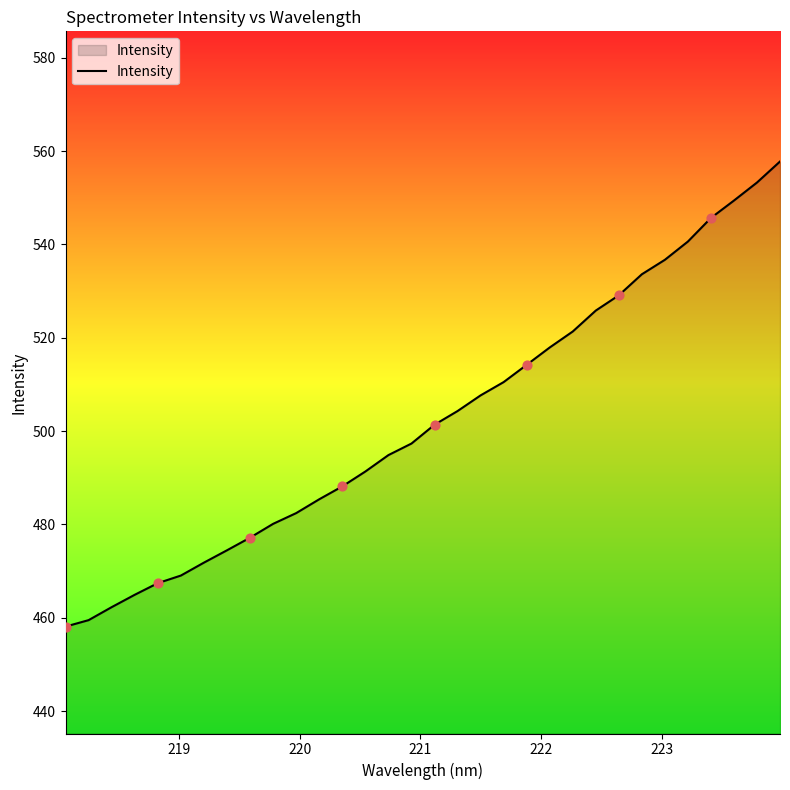

What is the minimum value shown in the chart?

458.1